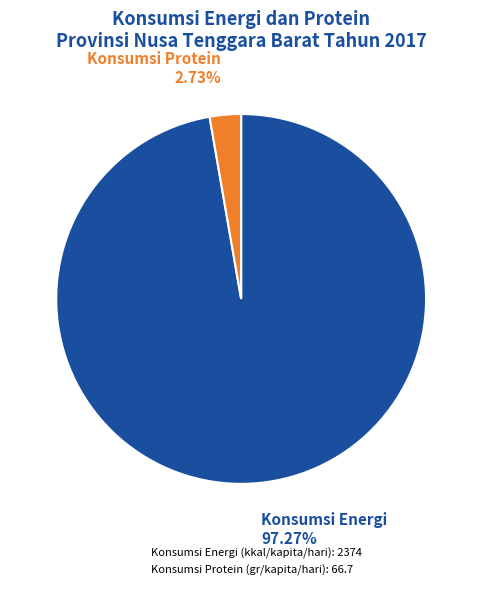

Rank the categories by value from lowest to highest.

Konsumsi Protein (gr/kapita/hari), Konsumsi Energi (kkal/kapita/hari)